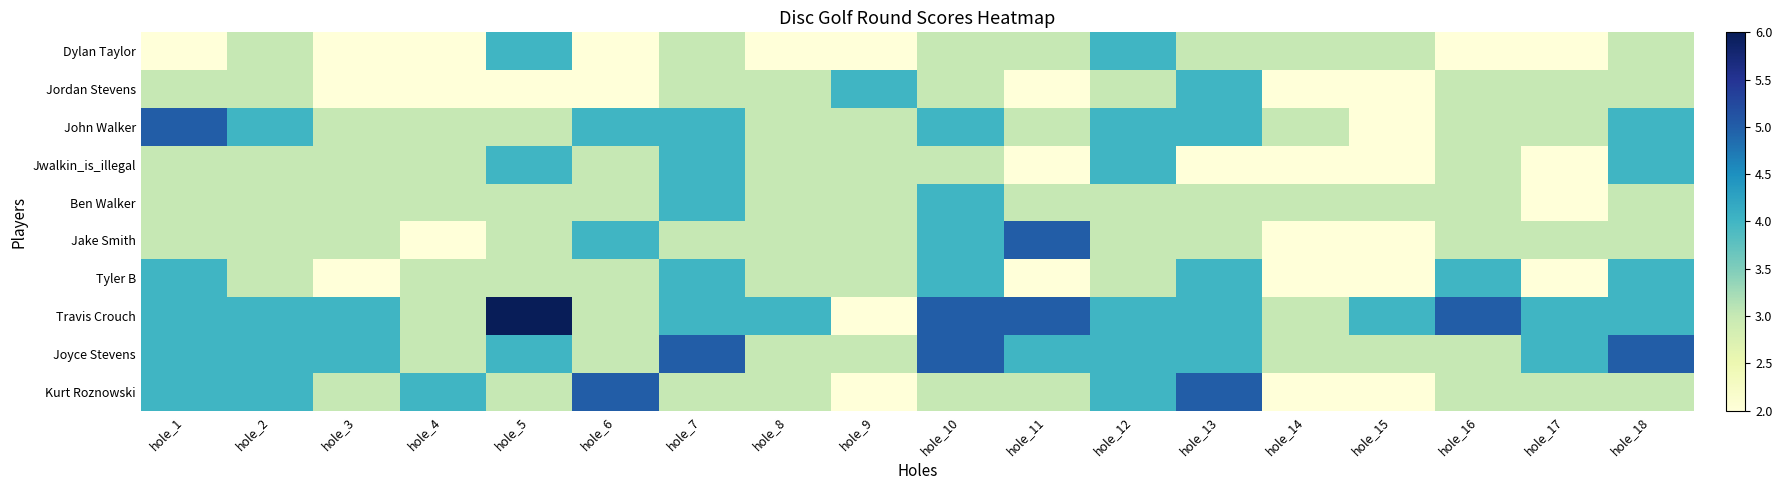

Which has a higher value, hole_2 or hole_15?

hole_2